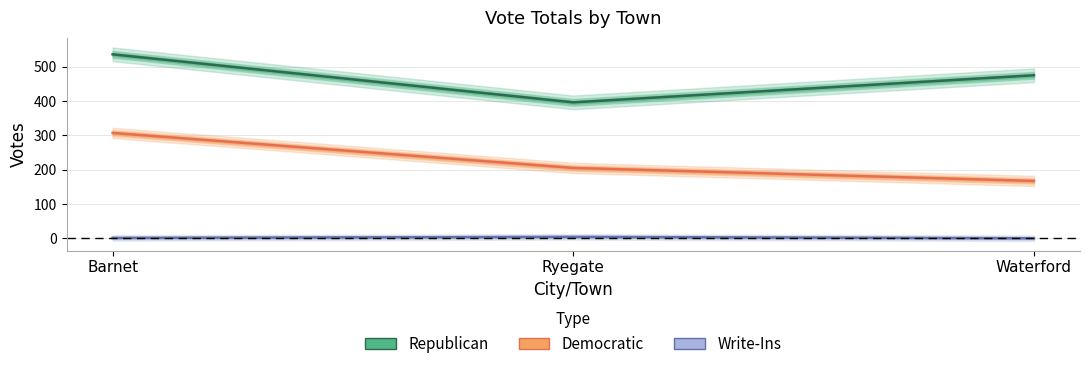

Where is Write-Ins nearest to the value 2?

Barnet